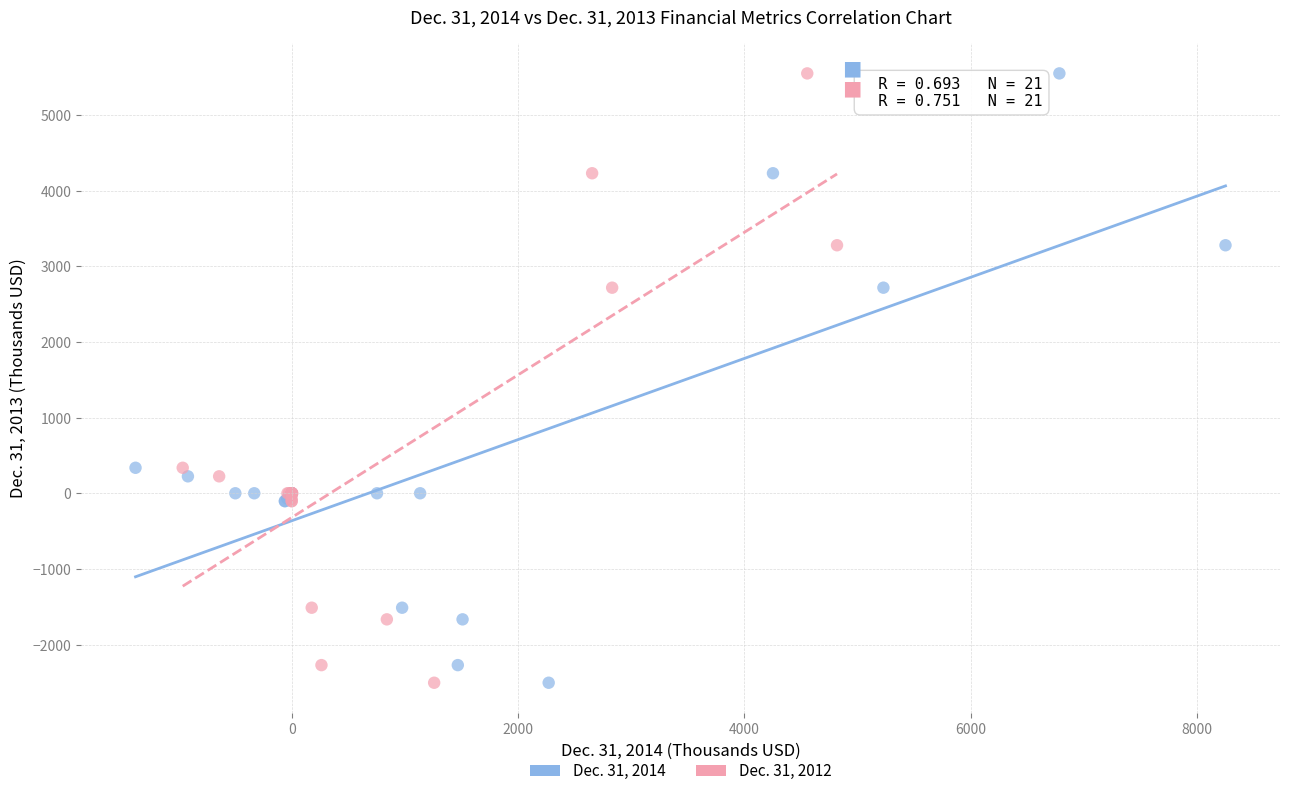

What are all the series names shown in the legend?

Dec. 31, 2014, Dec. 31, 2012